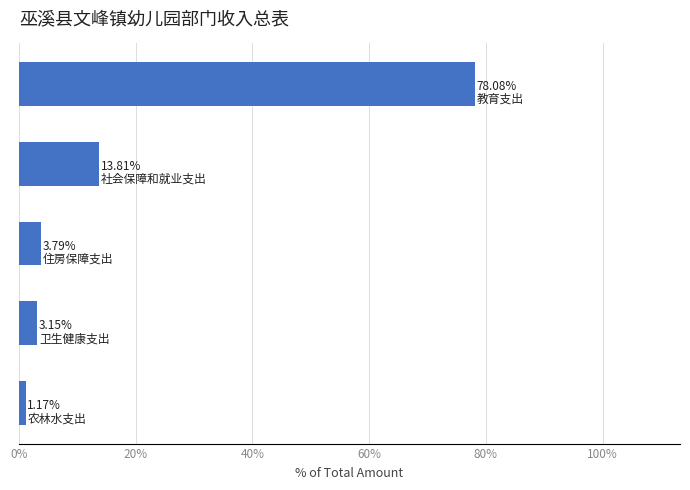

What is the sum of all values?

100.0